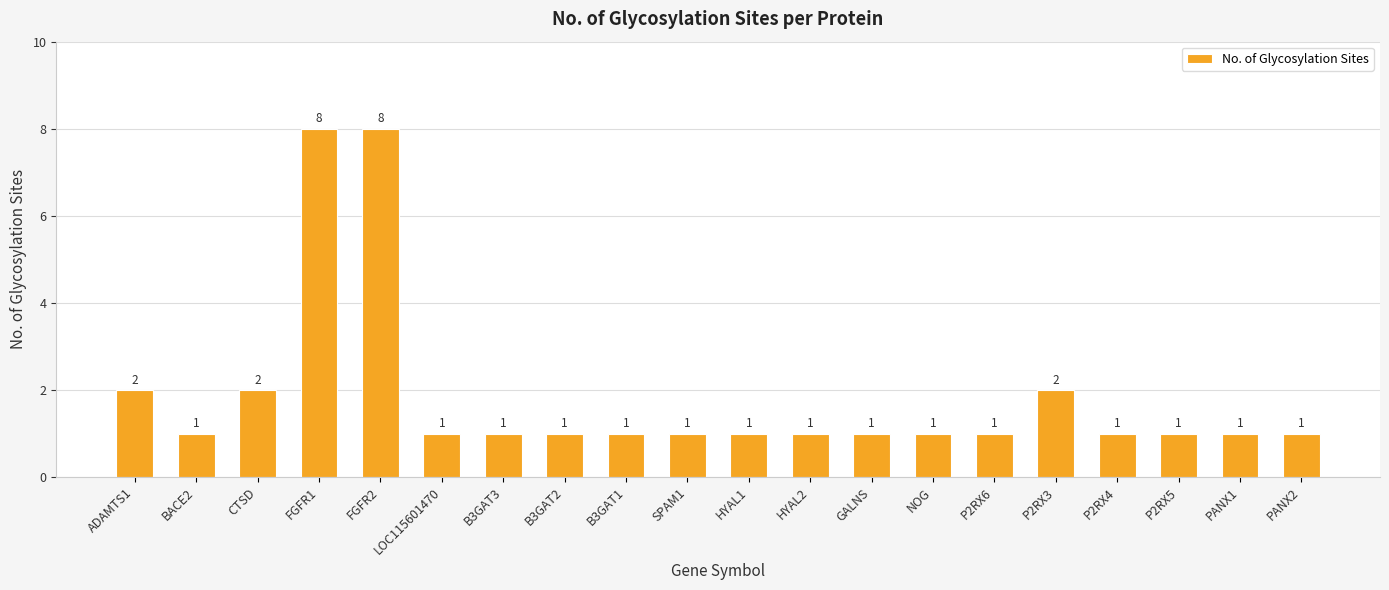

The value at LOC115601470 is 1. True or false?

True